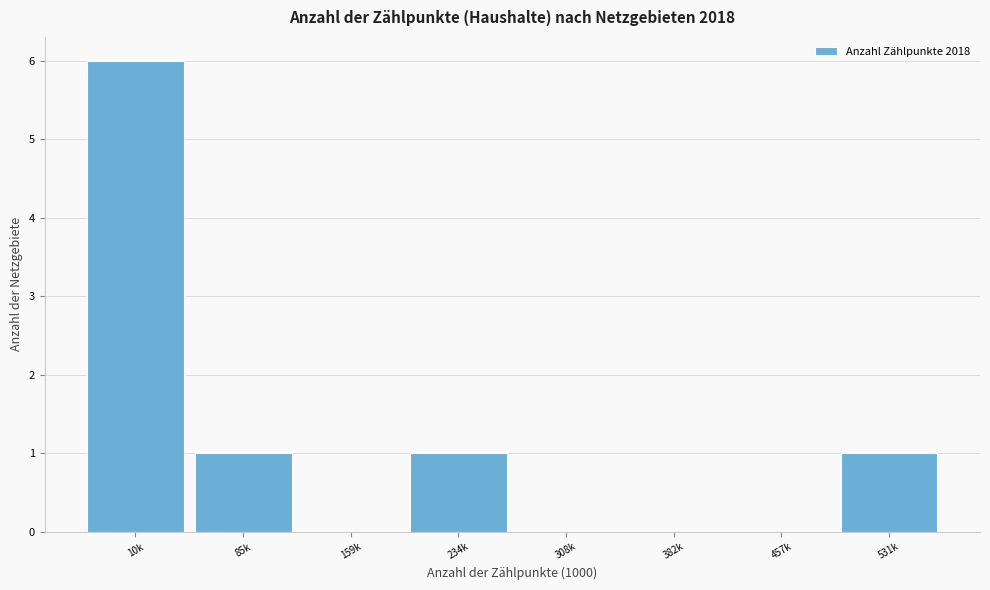

Reading left to right, list all the values displayed in this chart.

10k=6	85k=1	159k=0	234k=1	308k=0	382k=0	457k=0	531k=1